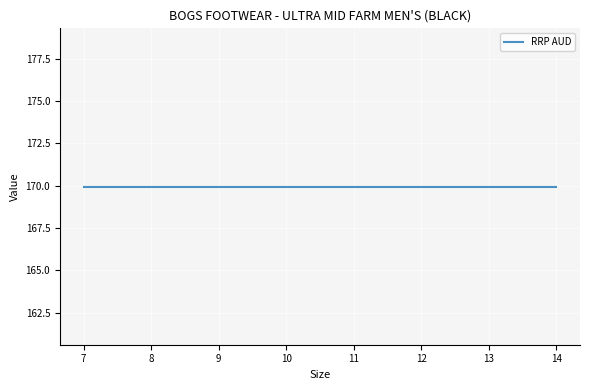

List the labels in order of Division value, largest first.

7, 8, 9, 10, 11, 12, 13, 14